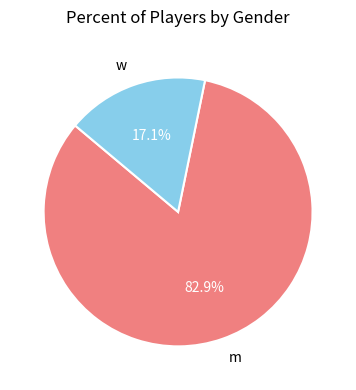

Is m the majority of the pie?

Yes